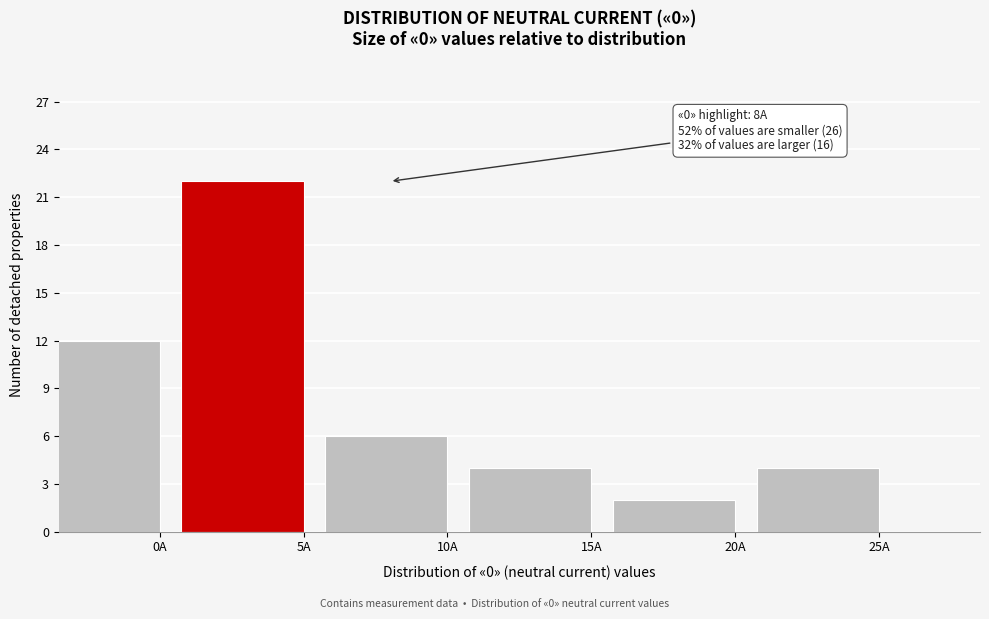

Reading right to left, transcribe all the data shown in this chart.

25A=4	20A=2	15A=4	10A=6	5A=22	0A=12